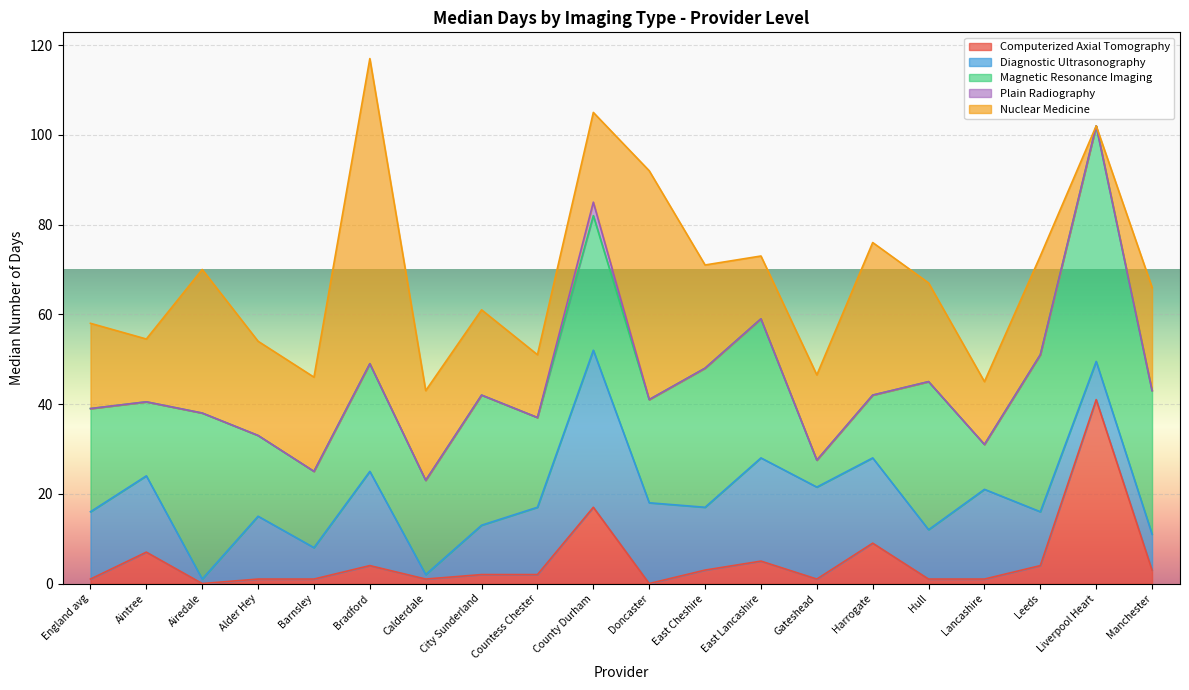

What is the difference between the maximum and minimum values in the Nuclear Medicine series?

68.0